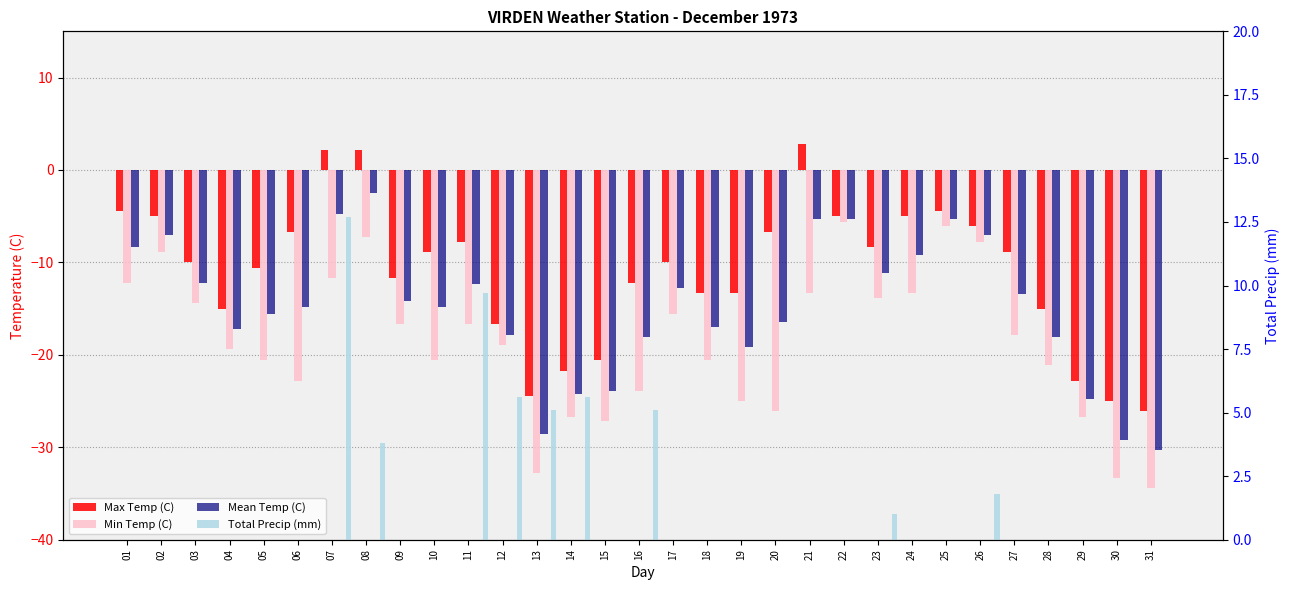

List the labels in order of Total Precip (mm) value, largest first.

07, 11, 12, 14, 13, 16, 08, 26, 23, 01, 02, 03, 04, 05, 06, 09, 10, 15, 17, 18, 19, 20, 21, 22, 24, 25, 27, 28, 29, 30, 31